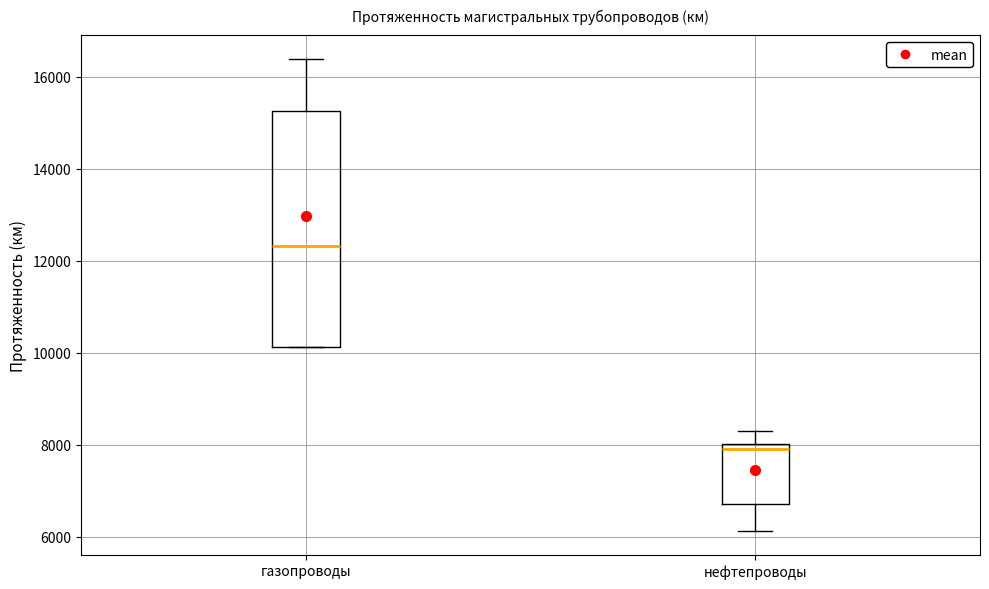

Which box's median line is the highest?

газопроводы